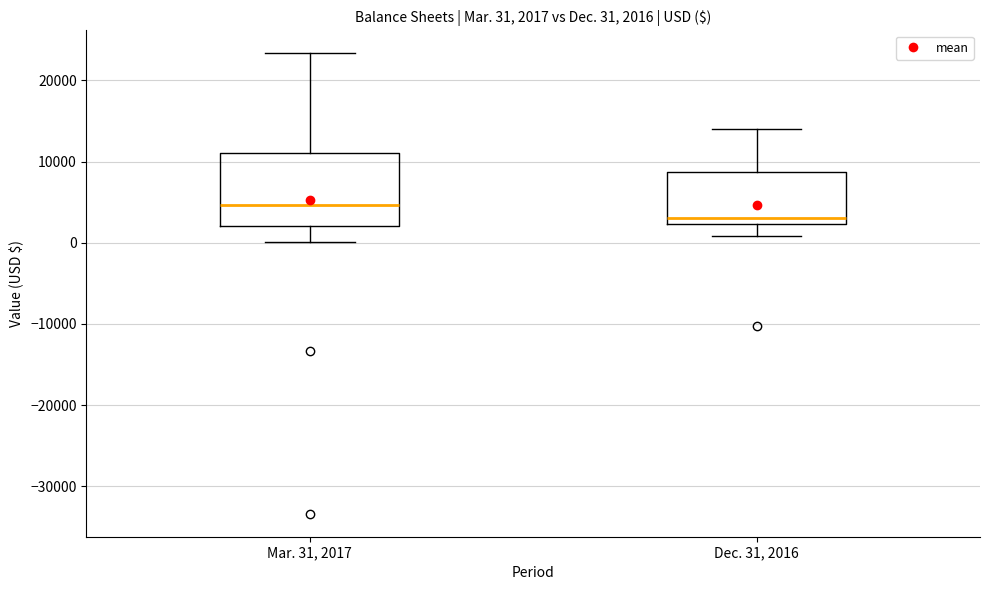

Comparing the boxes themselves (not the whiskers), which one is the tallest?

Mar. 31, 2017